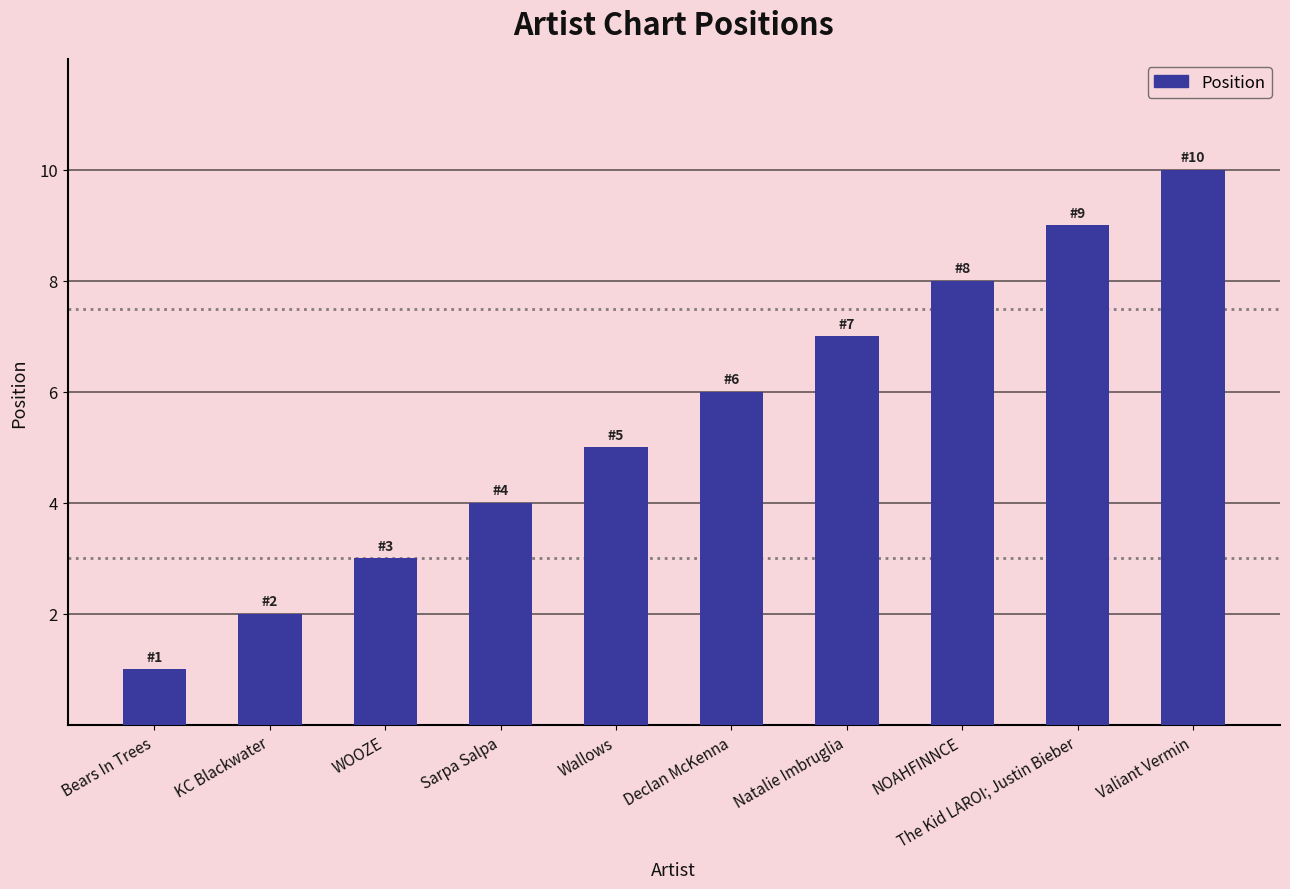

Reading left to right, transcribe all the data shown in this chart.

Bears In Trees=1	KC Blackwater=2	WOOZE=3	Sarpa Salpa=4	Wallows=5	Declan McKenna=6	Natalie Imbruglia=7	NOAHFINNCE=8	The Kid LAROI; Justin Bieber=9	Valiant Vermin=10